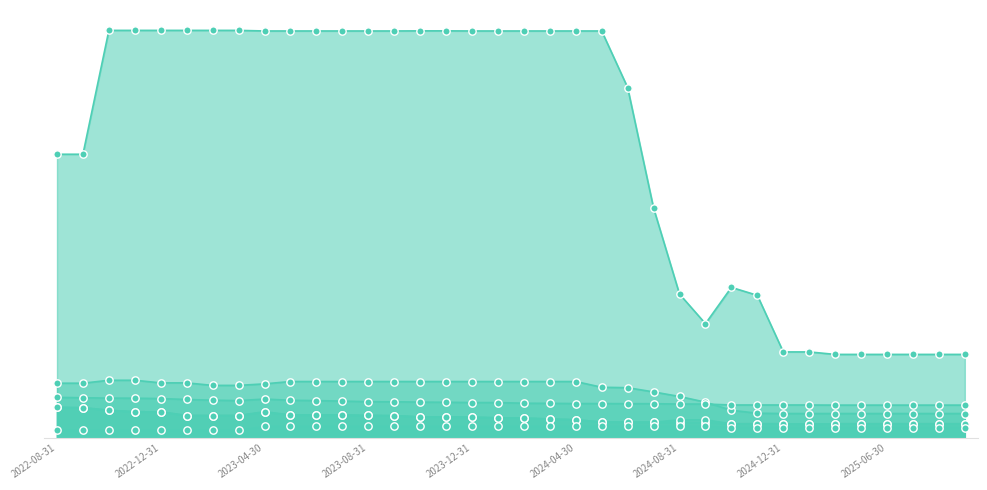

What is the total value across all series at 2025-06-30?

0.7